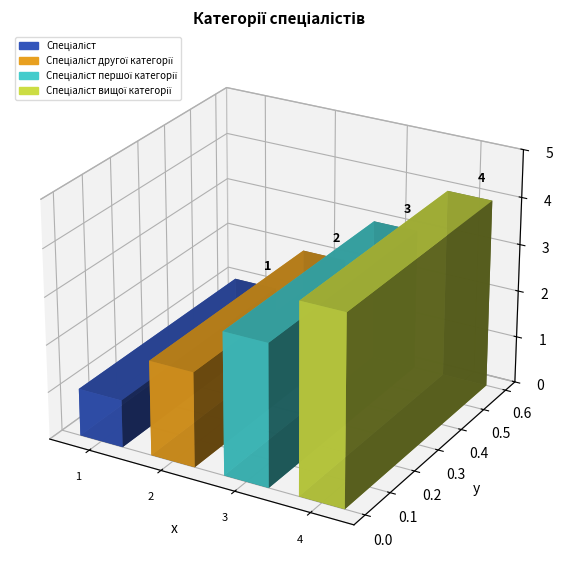

Rank the categories by value from highest to lowest.

Спеціаліст вищої категорії, Спеціаліст першої категорії, Спеціаліст другої категорії, Спеціаліст